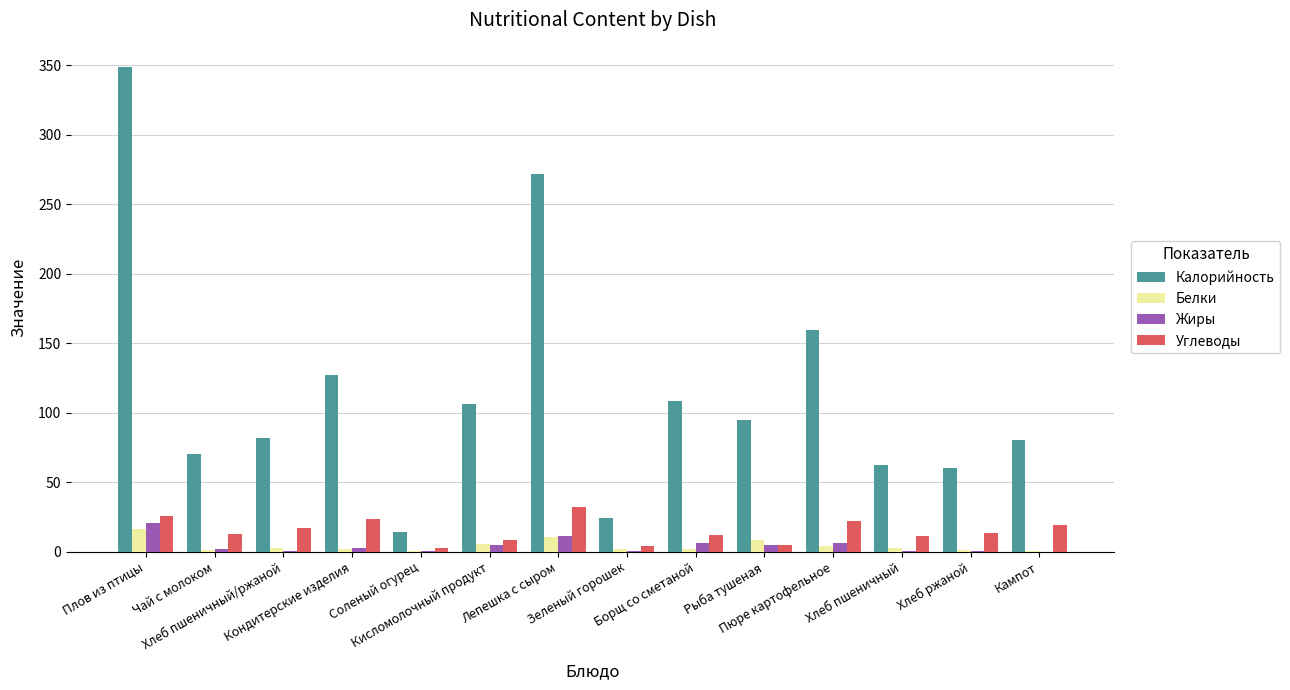

What is the greatest value displayed?

348.8